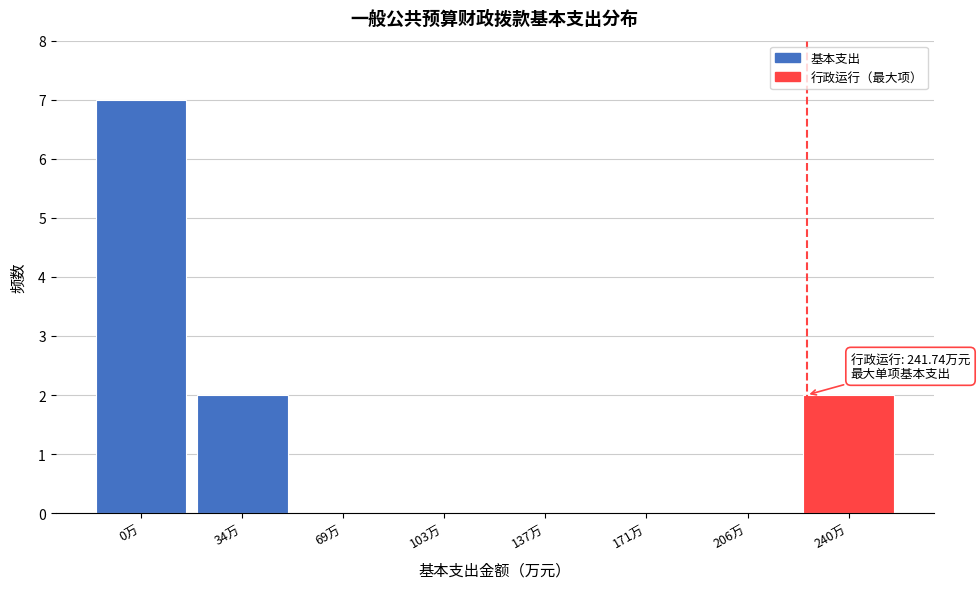

Reading left to right, extract all data points from this chart.

0万=7	34万=2	69万=0	103万=0	137万=0	171万=0	206万=0	240万=2